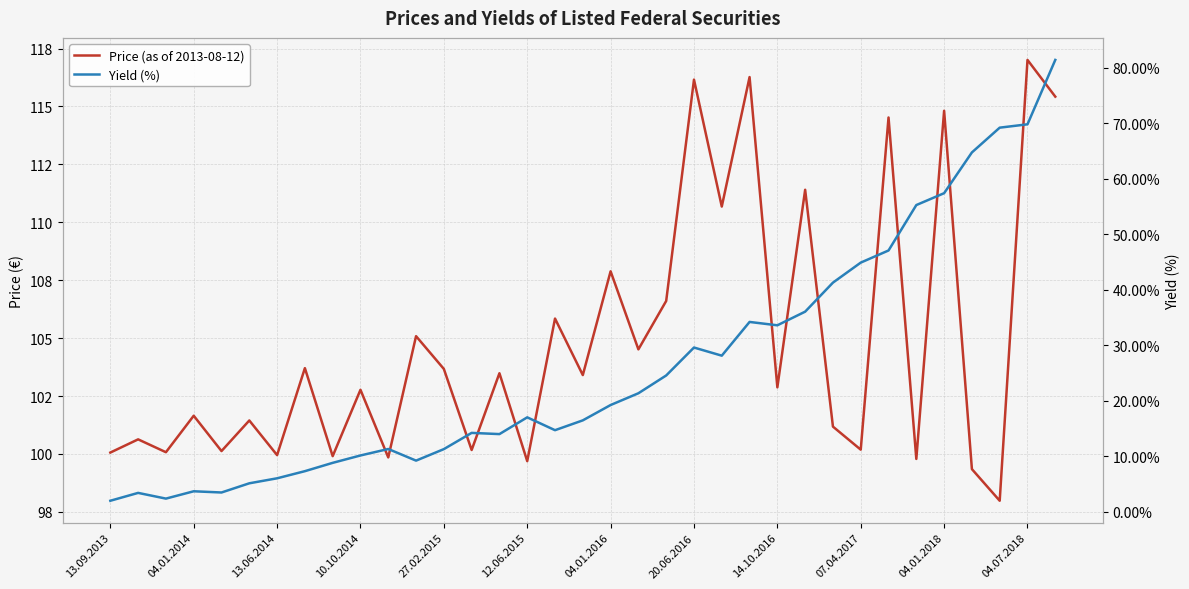

Rank the series at 27.02.2015 from highest to lowest value.

Price (as of 2013-08-12), Yield (%)